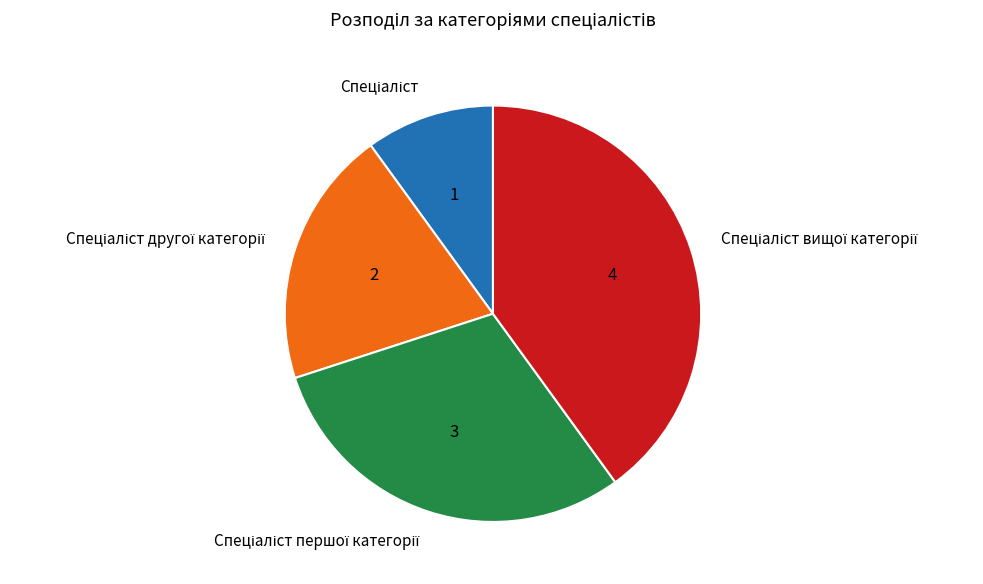

Is there a majority slice in this chart?

No